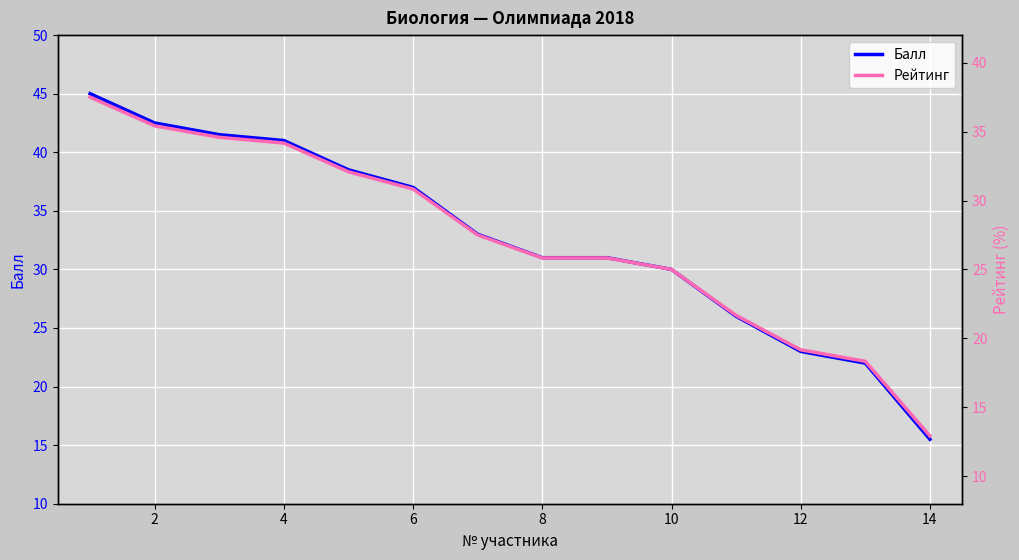

Is it true that Балл equals 31.0 at 8?

True